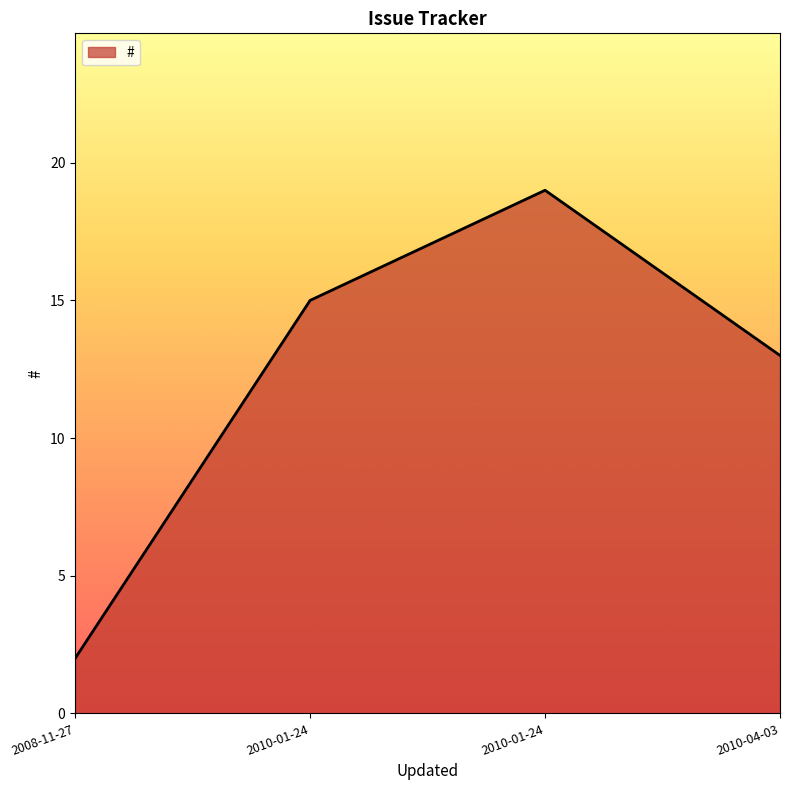

What is the average value?

12